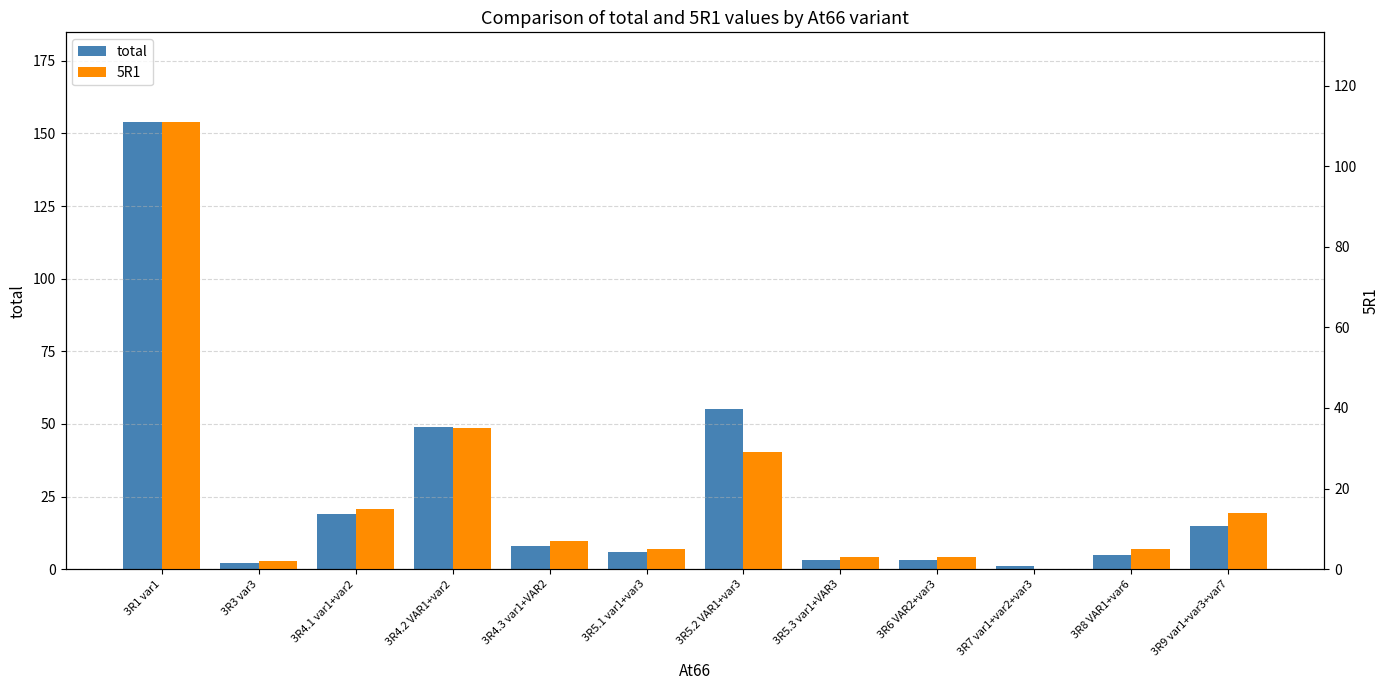

What is the label of the 9th bar from the right?

3R4.2 VAR1+var2